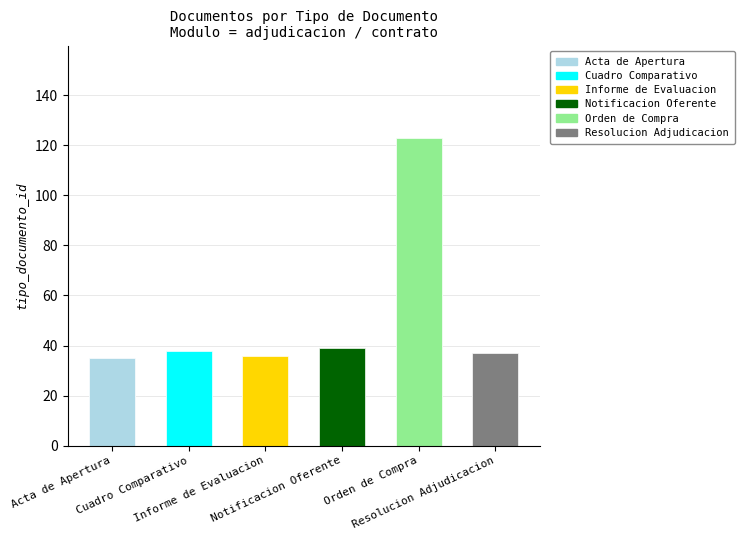

Between Notificacion Oferente and Acta de Apertura, which is larger?

Notificacion Oferente